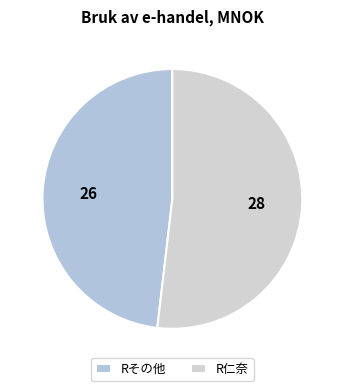

How many slices are in this pie chart?

2